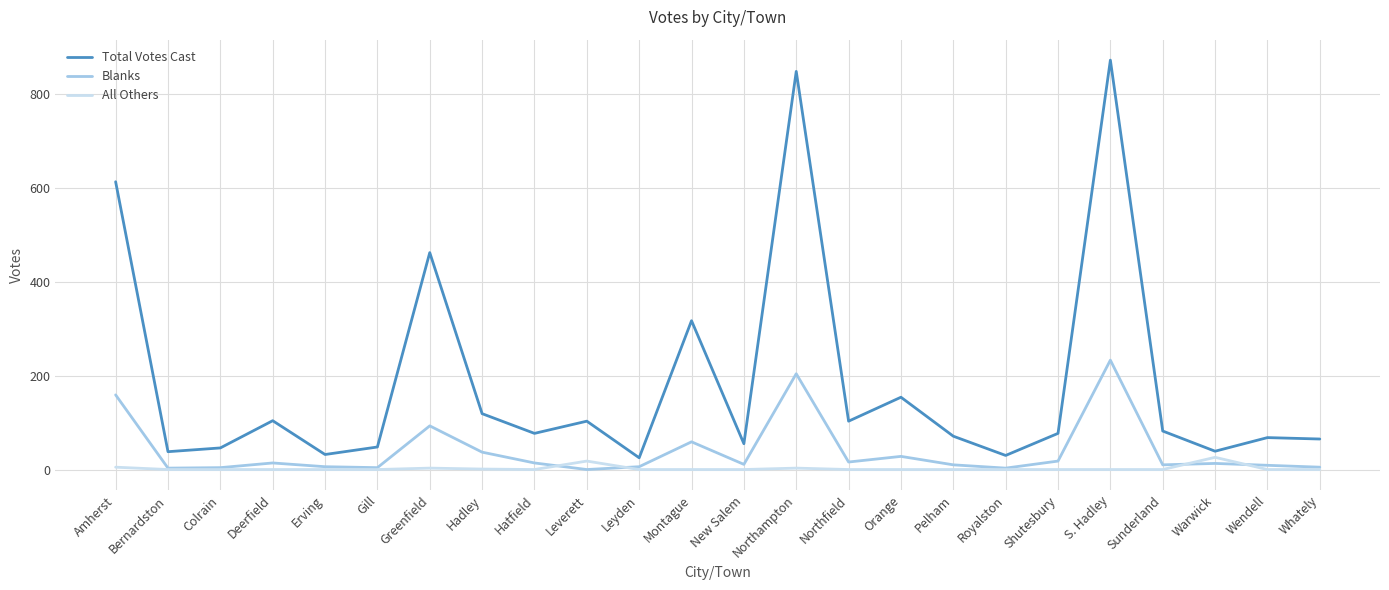

True or false: Total Votes Cast and Blanks cross at least once.

False